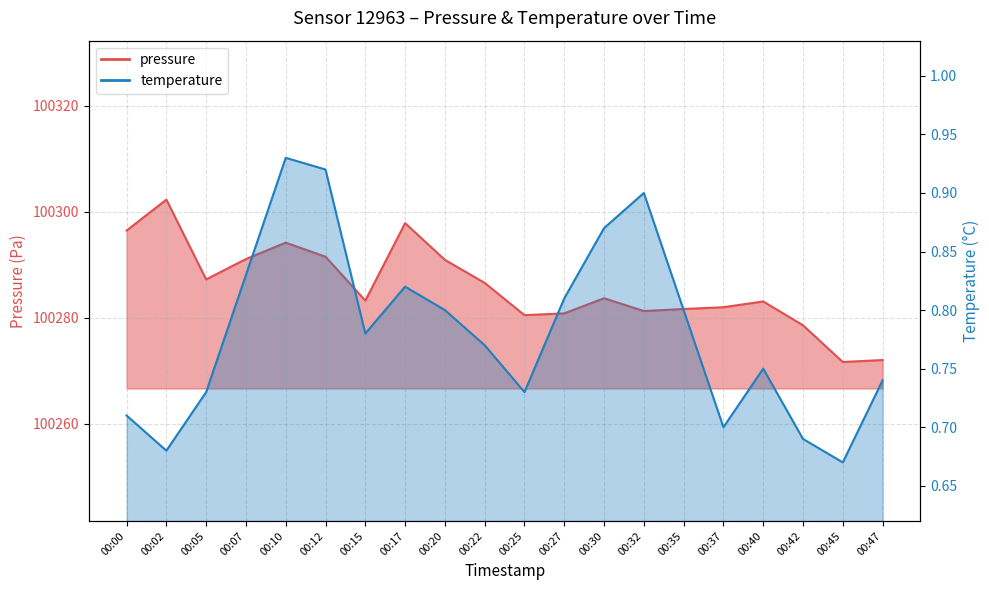

In temperature, how many points are higher than both neighbors (excluding endpoints)?

4